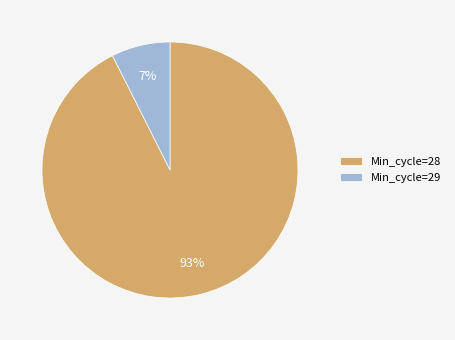

To the nearest percent, what portion does Min_cycle=29 represent?

7%